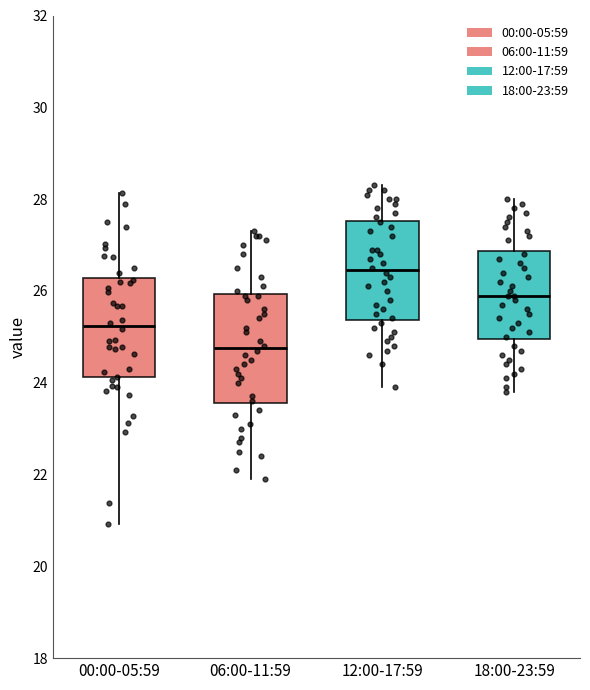

Comparing the boxes themselves (not the whiskers), which one is the tallest?

06:00-11:59